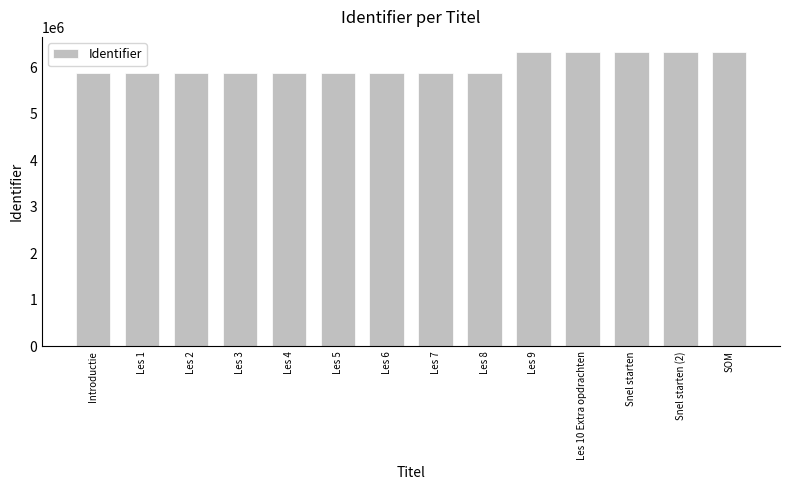

What is the difference between the second highest and minimum values?

461946